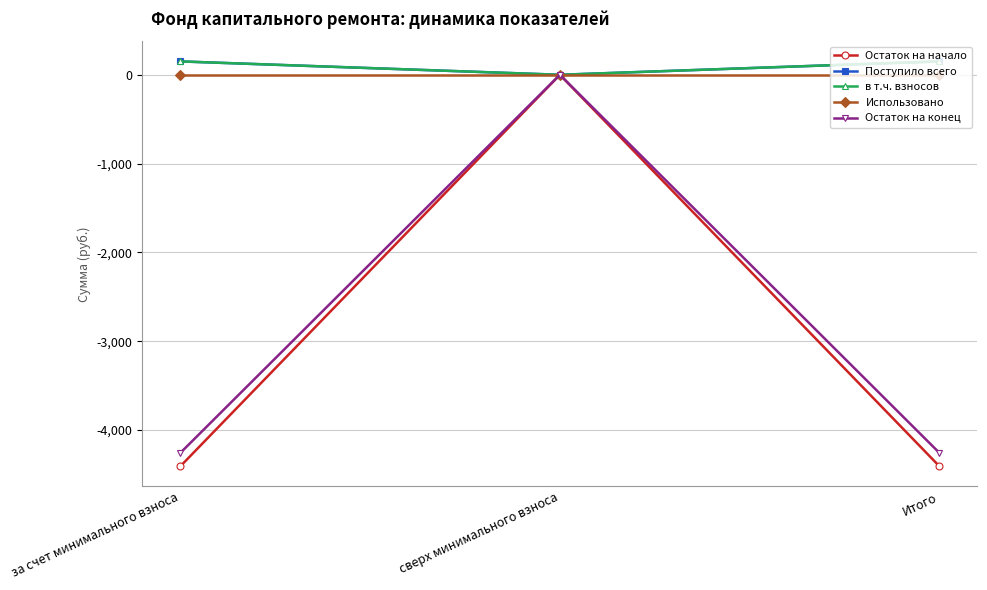

What are all the series names shown in the legend?

Остаток на начало, Поступило всего, в т.ч. взносов, Использовано, Остаток на конец